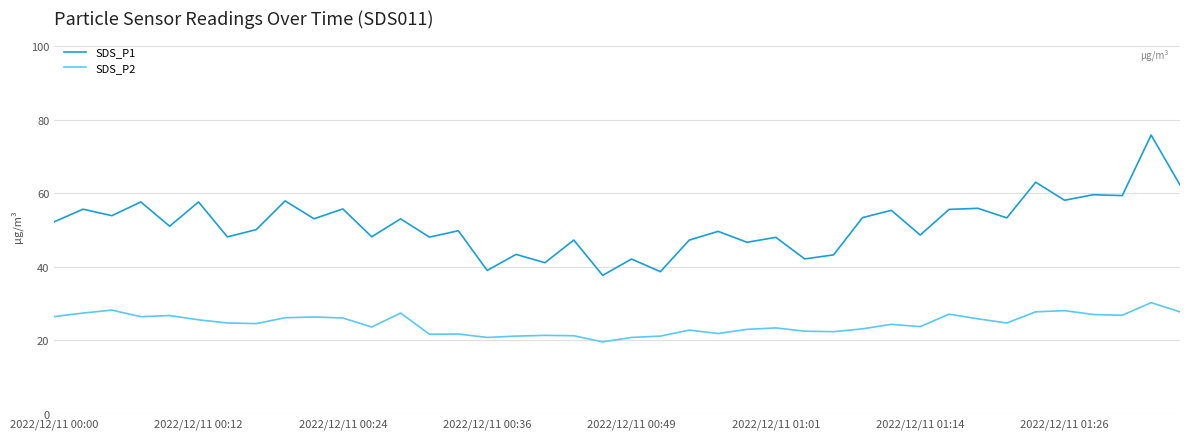

True or false: SDS_P1 and SDS_P2 cross at least once.

False